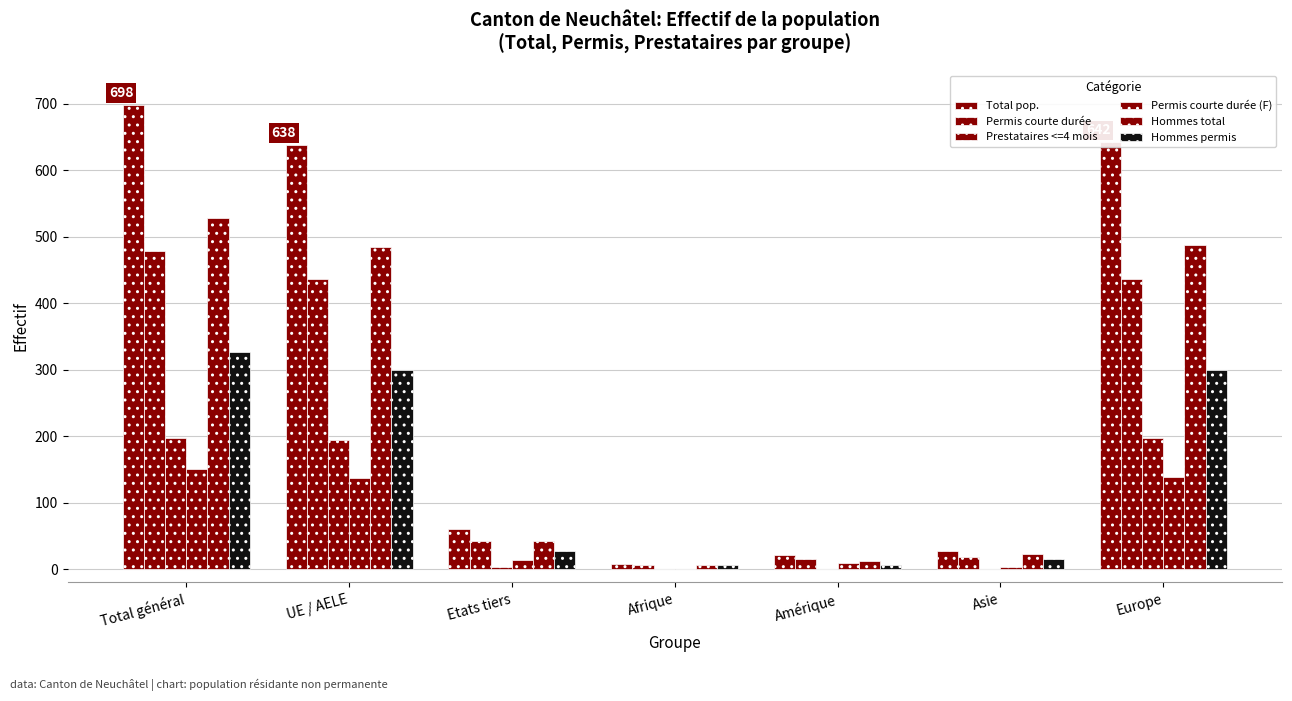

What is the difference between the second highest and second lowest values in the Permis courte durée series?

421